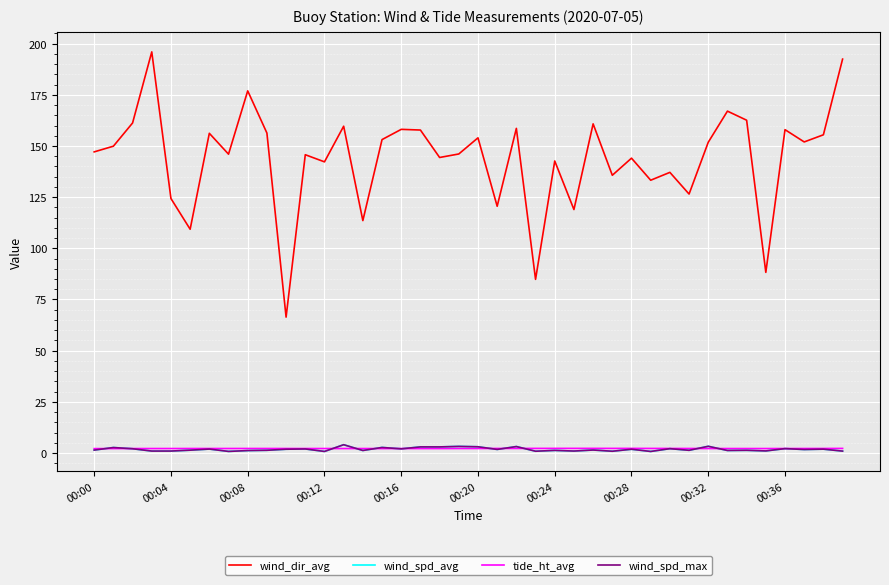

Is this an area chart (filled region under the line)?

No